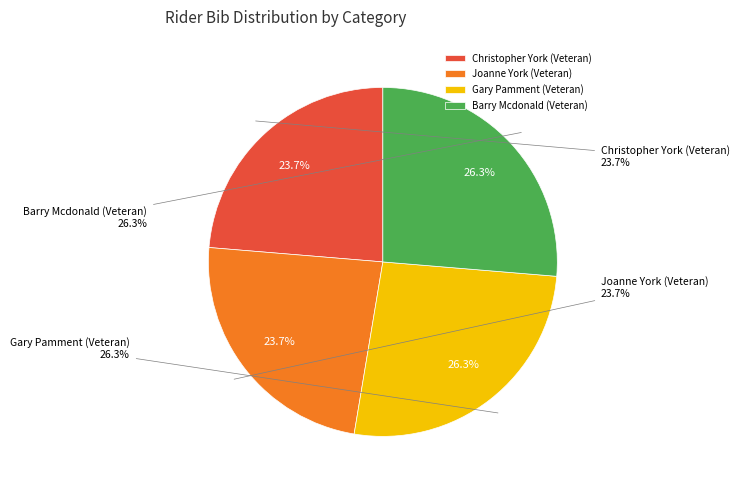

Is there a majority slice in this chart?

No